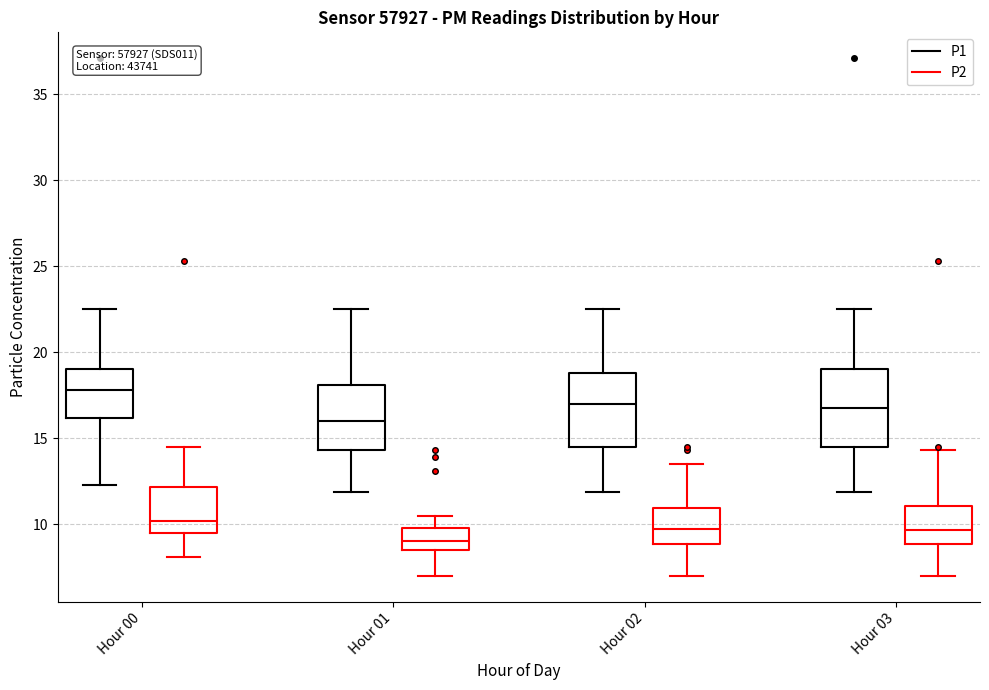

Which box's median line is the lowest?

Hour 01 (P2)